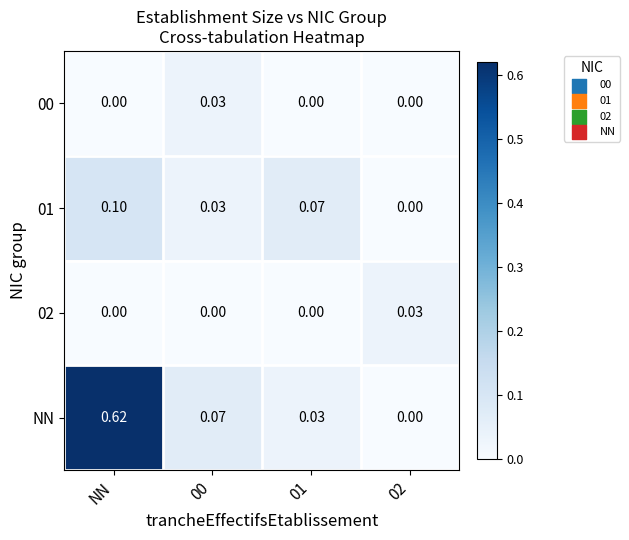

Which category has the highest value in the 01 series?

NN